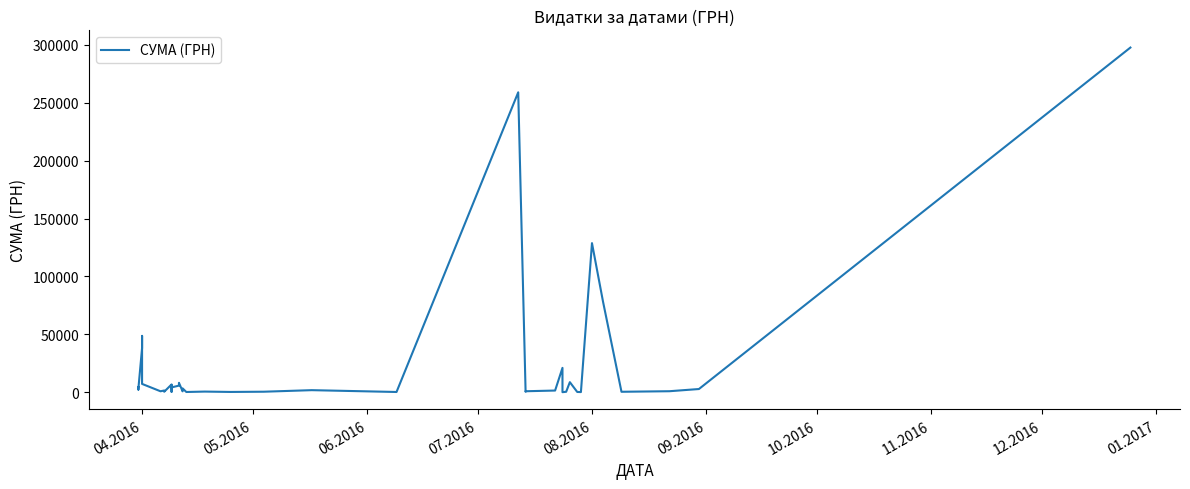

Is this an area chart (filled region under the line)?

No